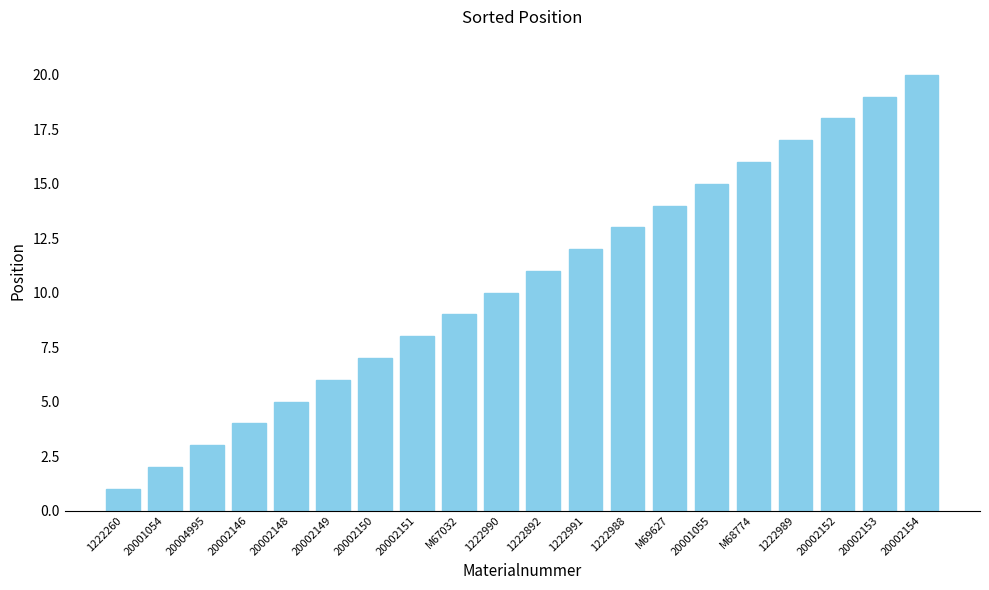

The chart shows a value of 11 at 20002151. True or false?

False